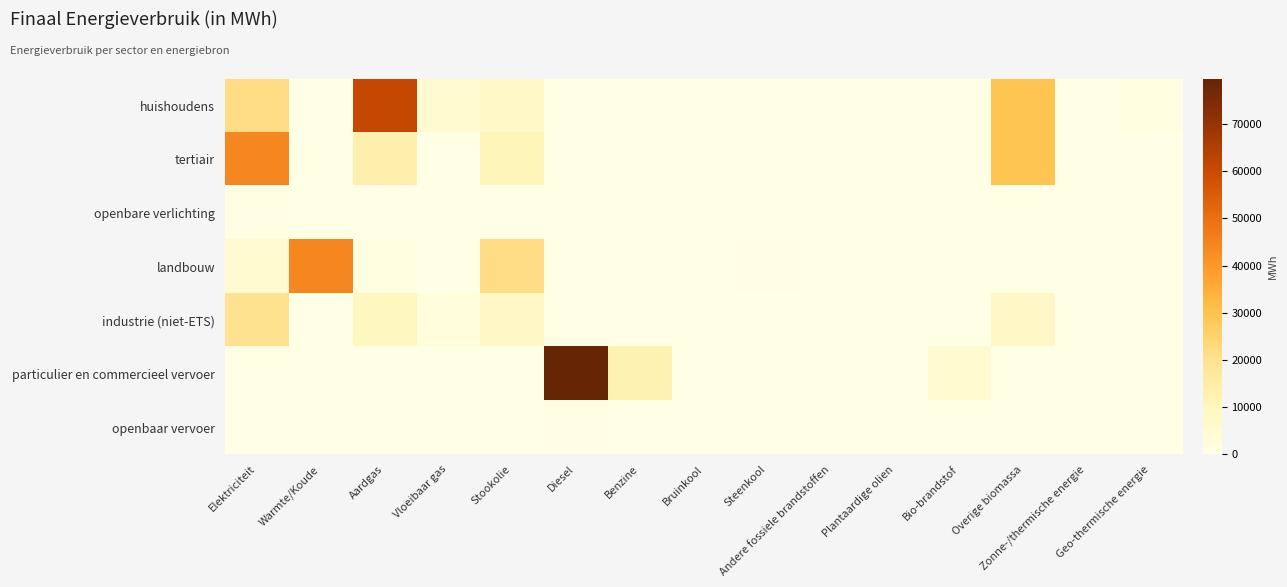

Which series changed the most between Benzine and Zonne-/thermische energie?

particulier en commercieel vervoer